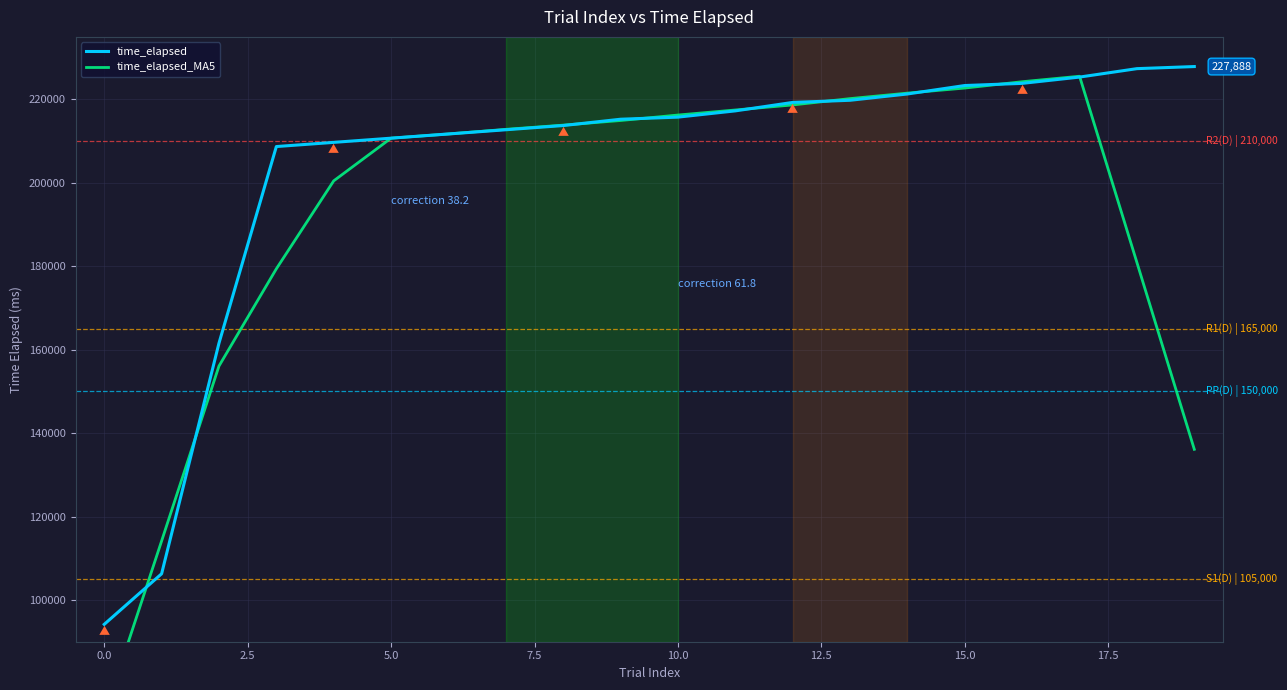

Is this an area chart (filled region under the line)?

No